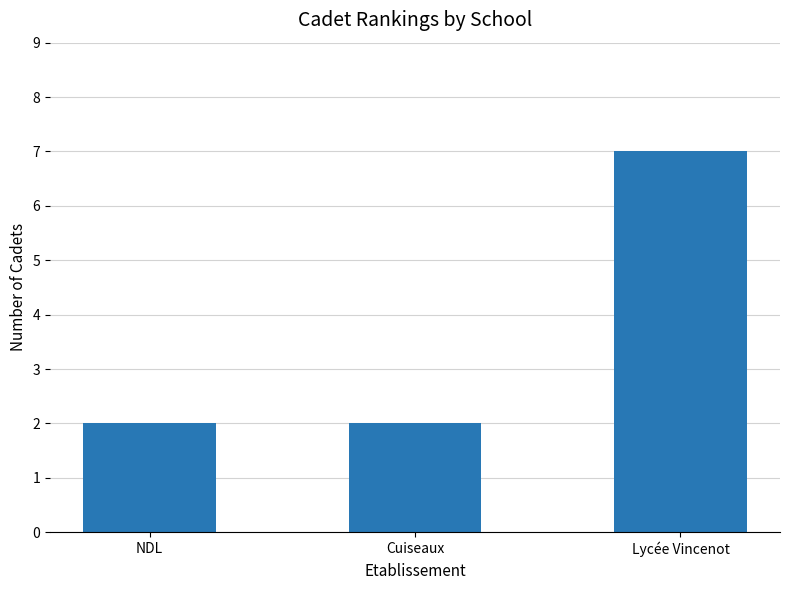

Count the number of categories in the chart.

3